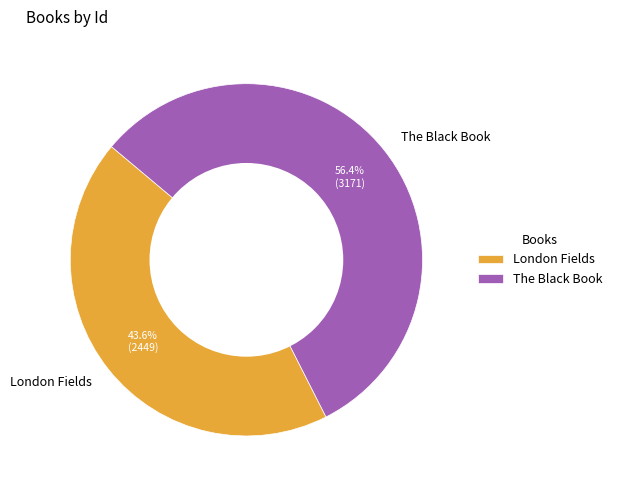

Between London Fields and The Black Book, which is larger?

The Black Book